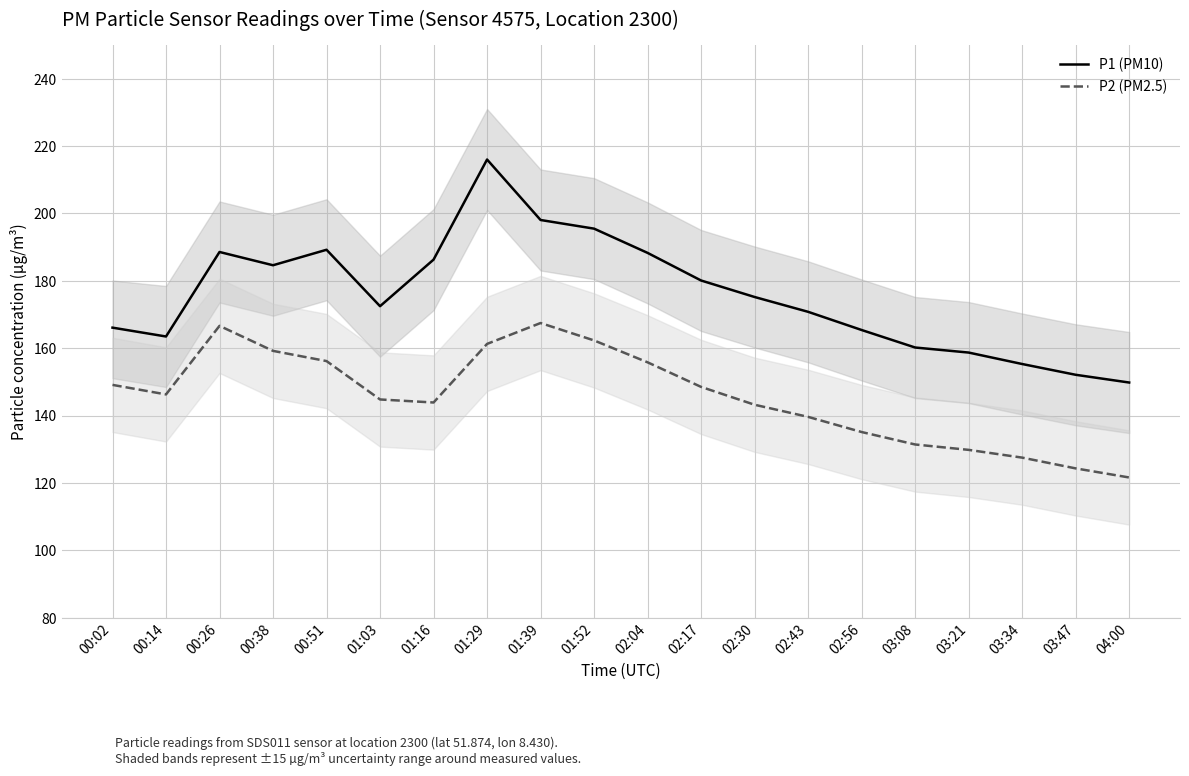

True or false: P2 (PM2.5) and P1 (PM10) cross at least once.

False